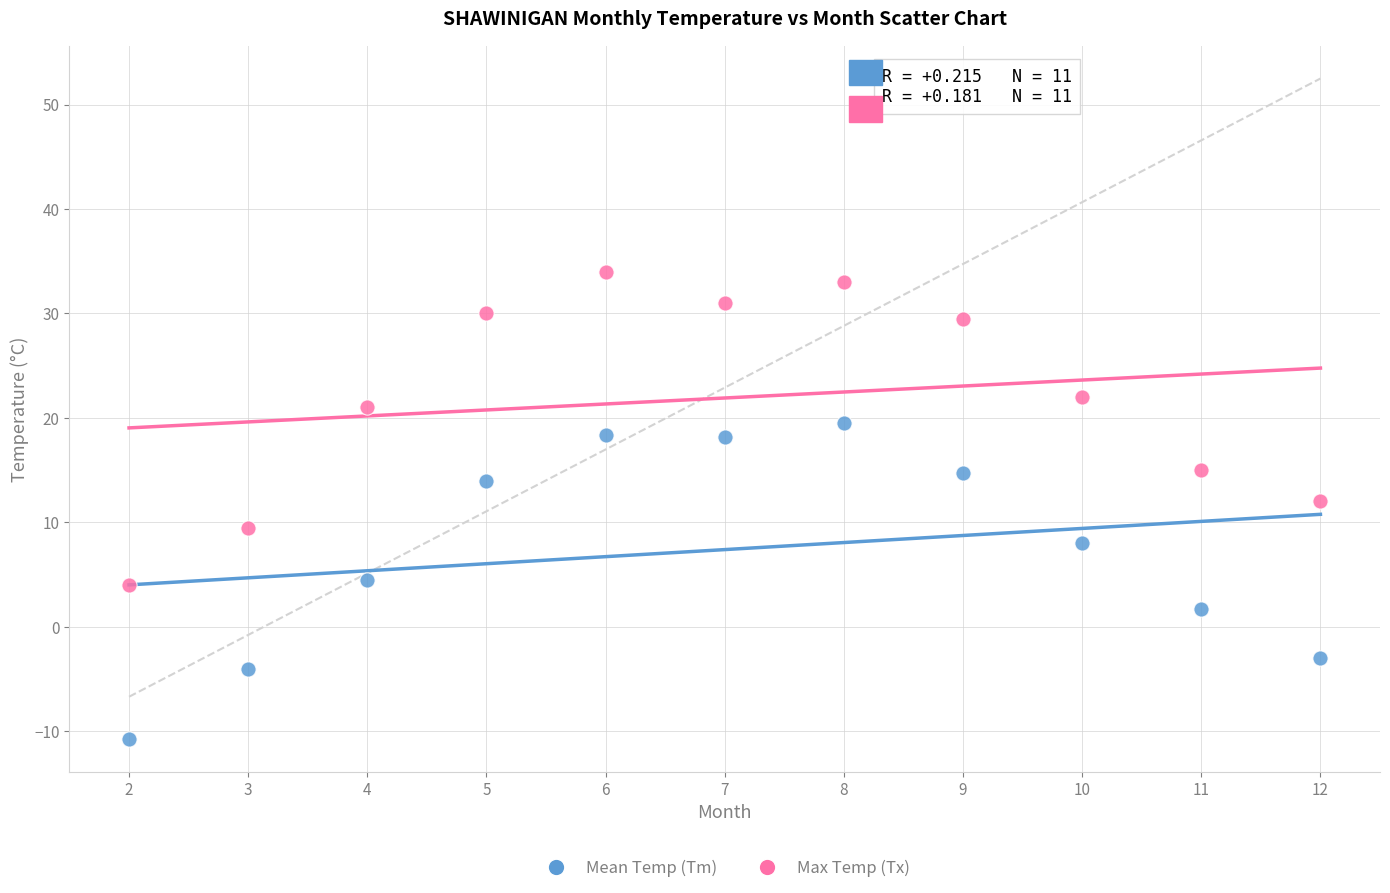

Across all data points, what is the range of X values (max minus min)?

10.0